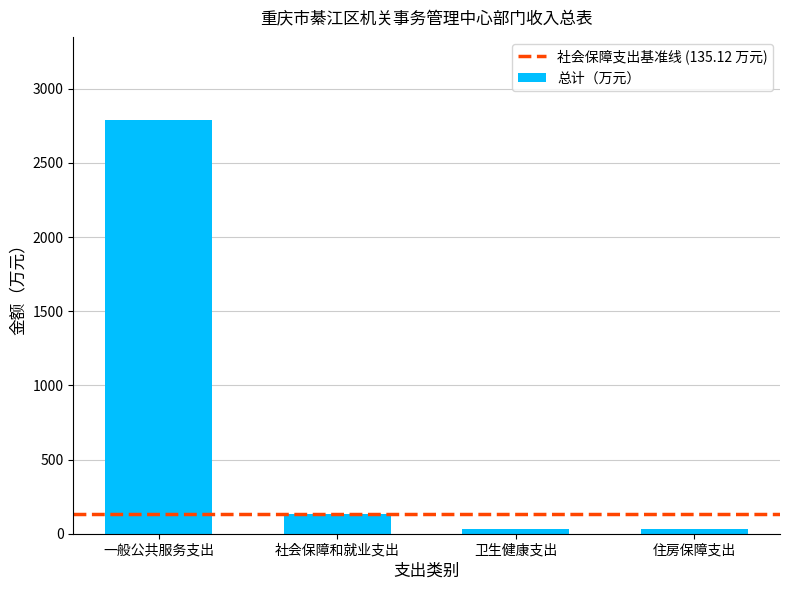

Does the chart contain any negative values?

No